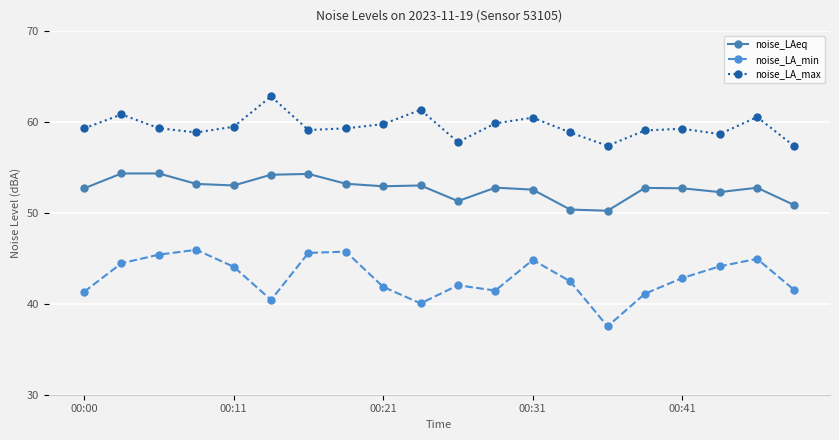

In noise_LA_max, how many points are lower than both neighbors (excluding endpoints)?

5